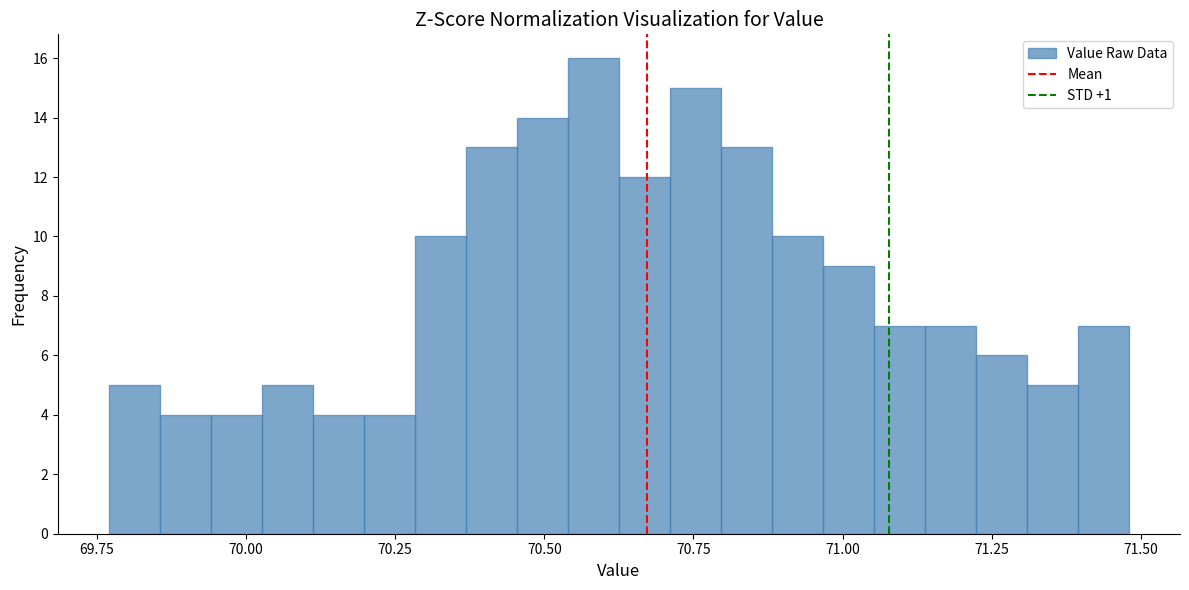

Read against the x-axis, roughly where is the centre of the tallest bar?

70.60